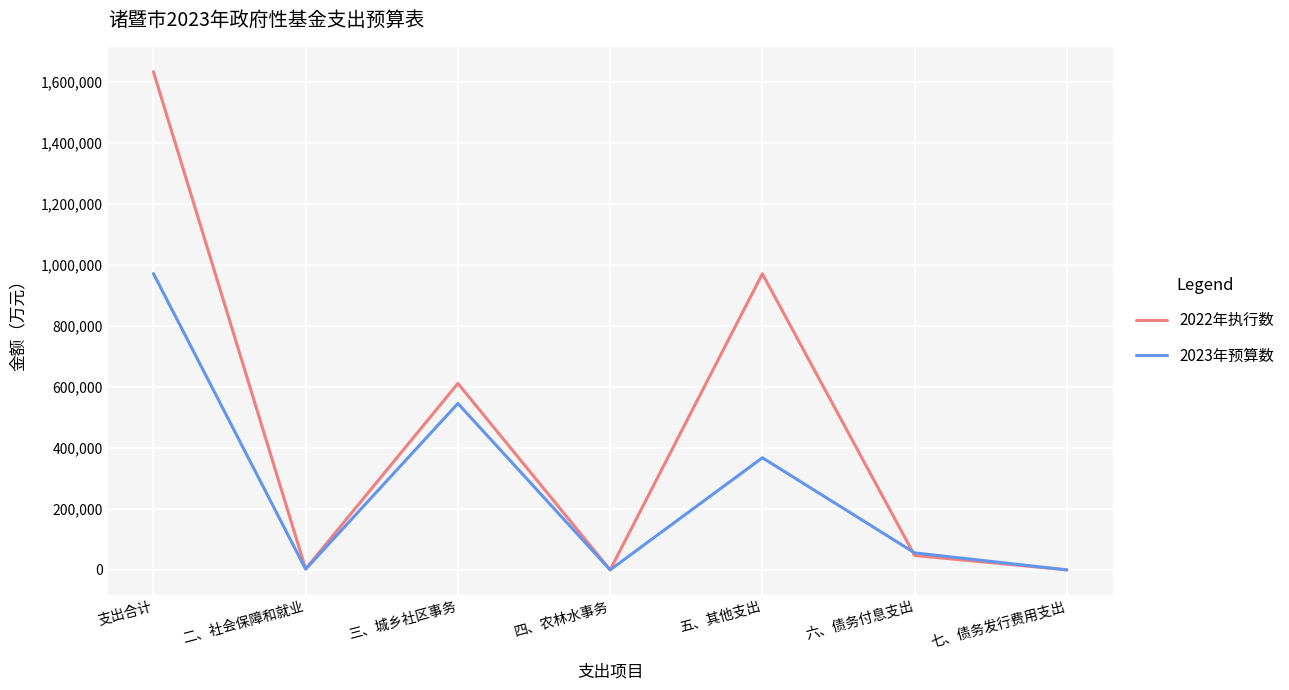

At which label does 2022年执行数 reach its peak?

支出合计